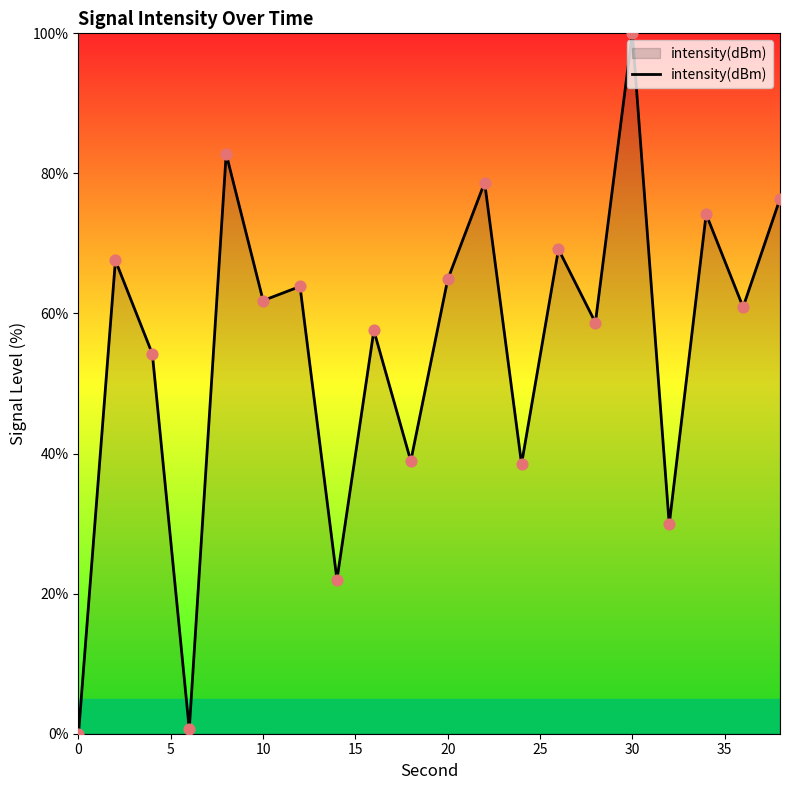

What is the difference between the maximum and minimum values?

100.0